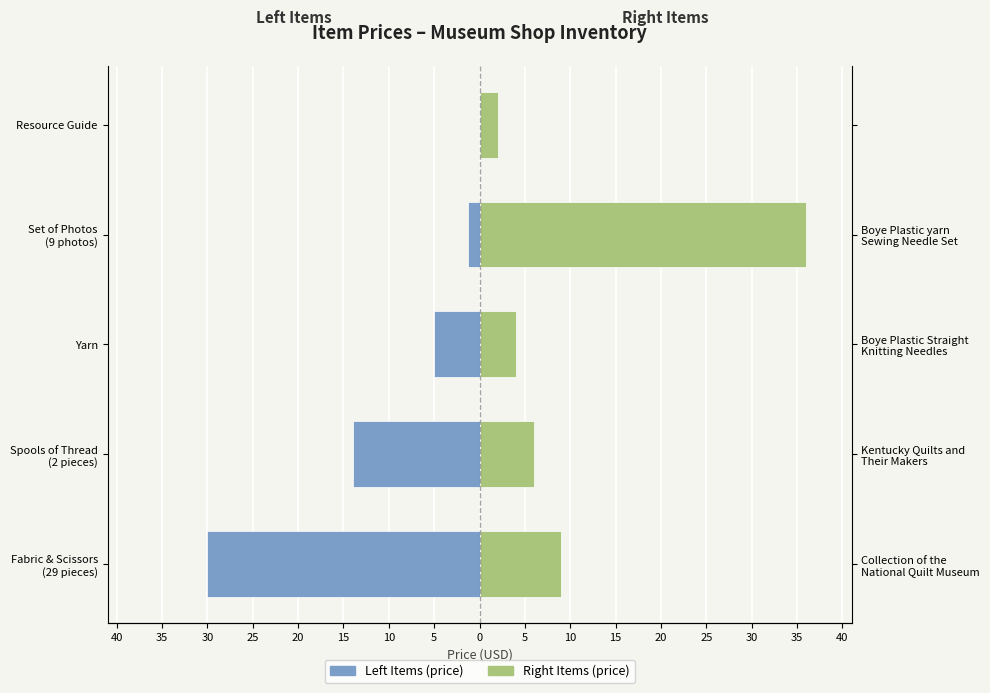

What is the value of the Right Items bar at the 5th from the left?

2.0